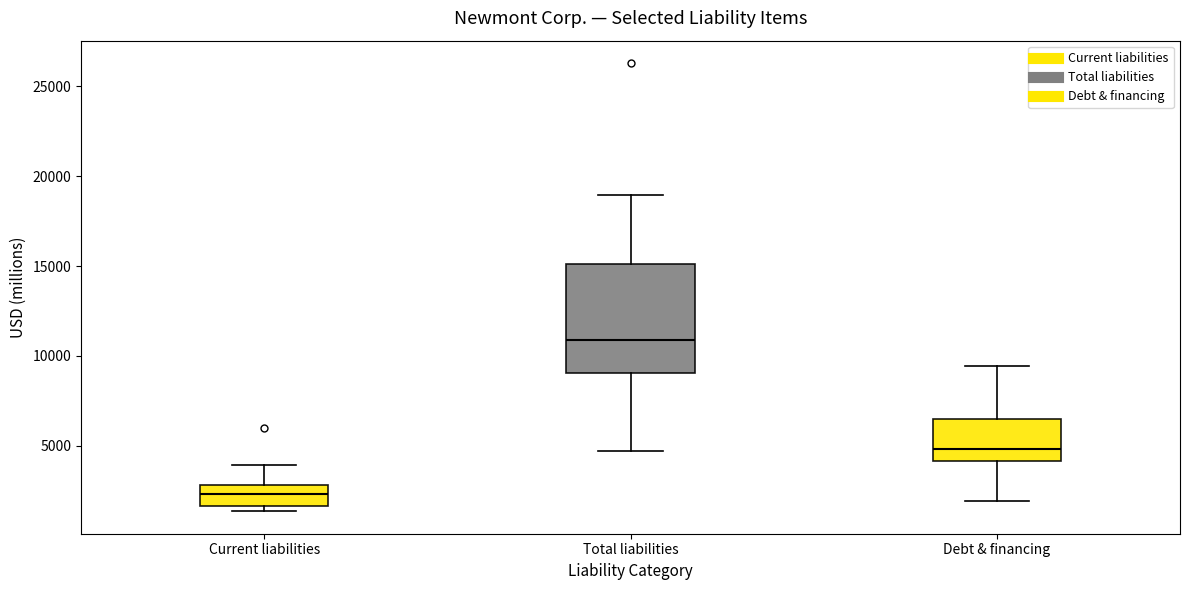

Where does the median line of the box for Current liabilities sit on the y-axis? The values are not printed on the chart, so give them approximately, as read against the axis.

2500